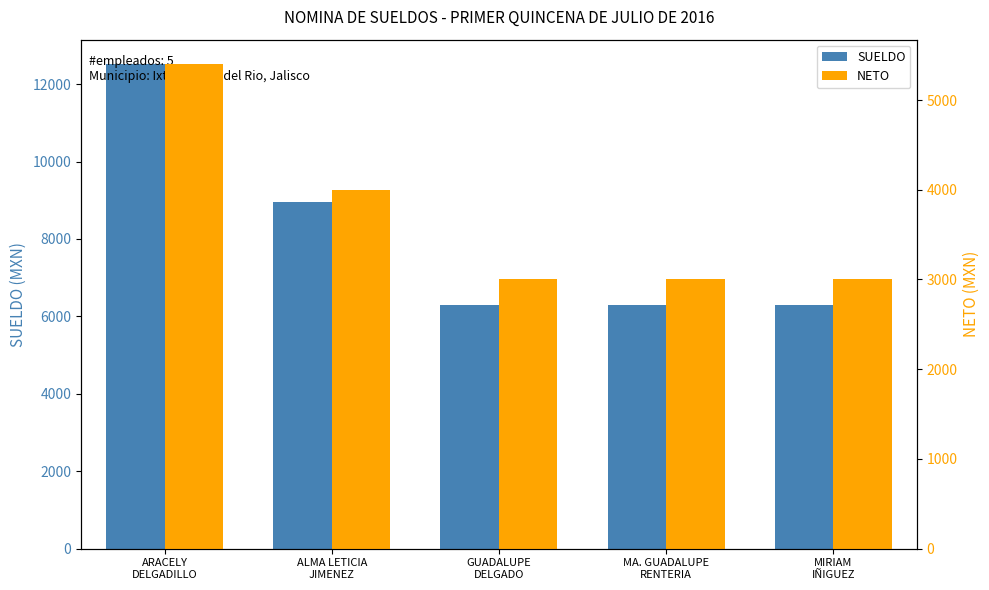

What is the sum of all SUELDO values?

40403.2